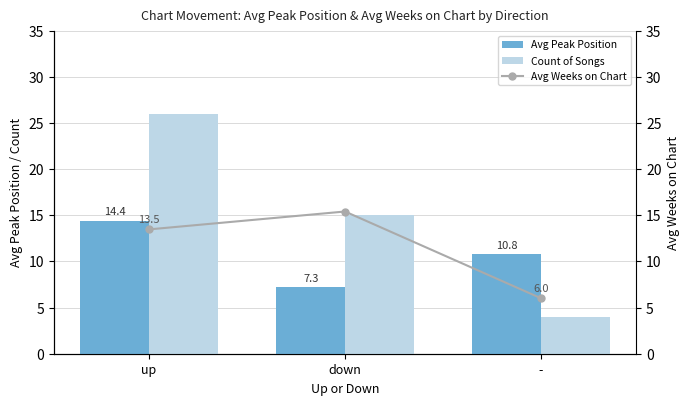

Is the value of Avg Peak Position at - greater than the value of Avg Weeks on Chart at up?

No